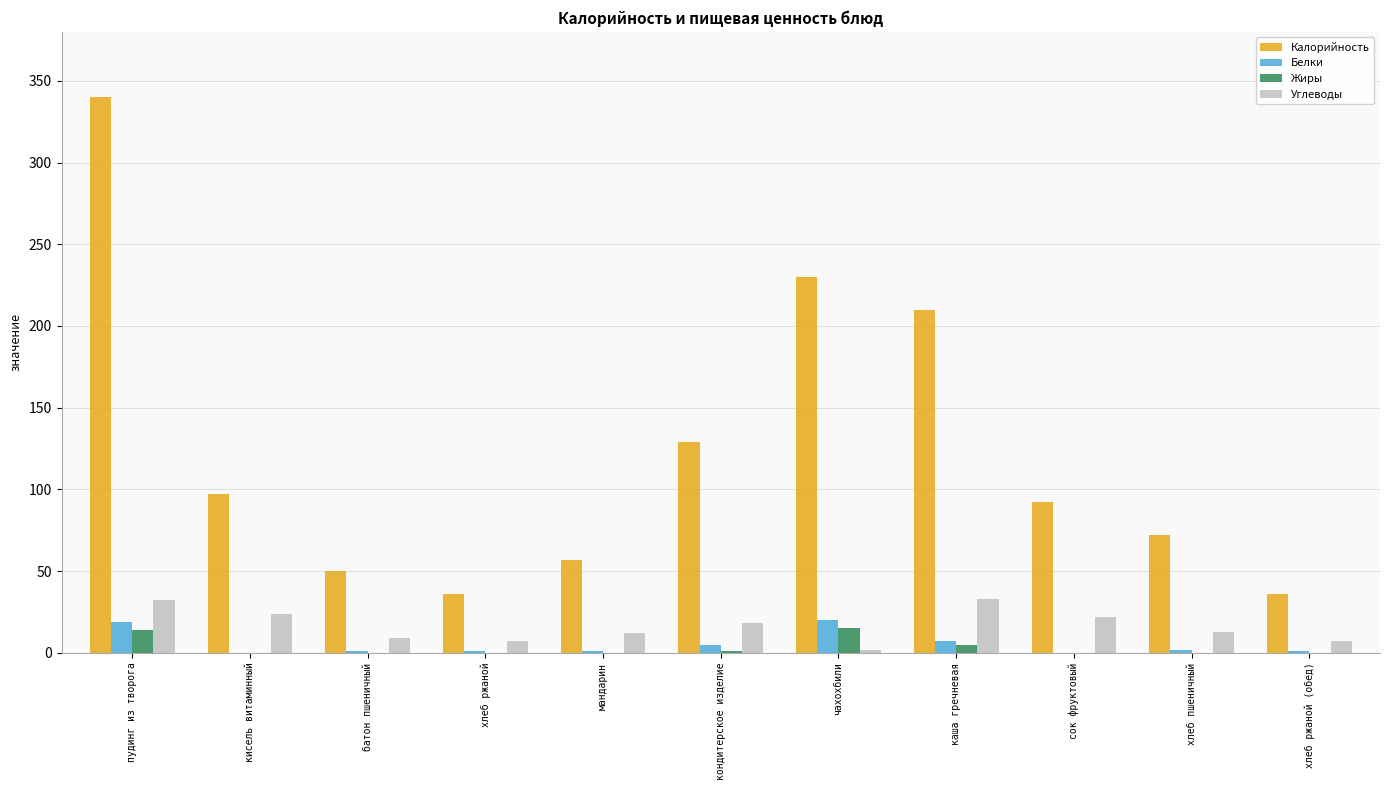

Which series has the largest total across all categories?

Калорийность